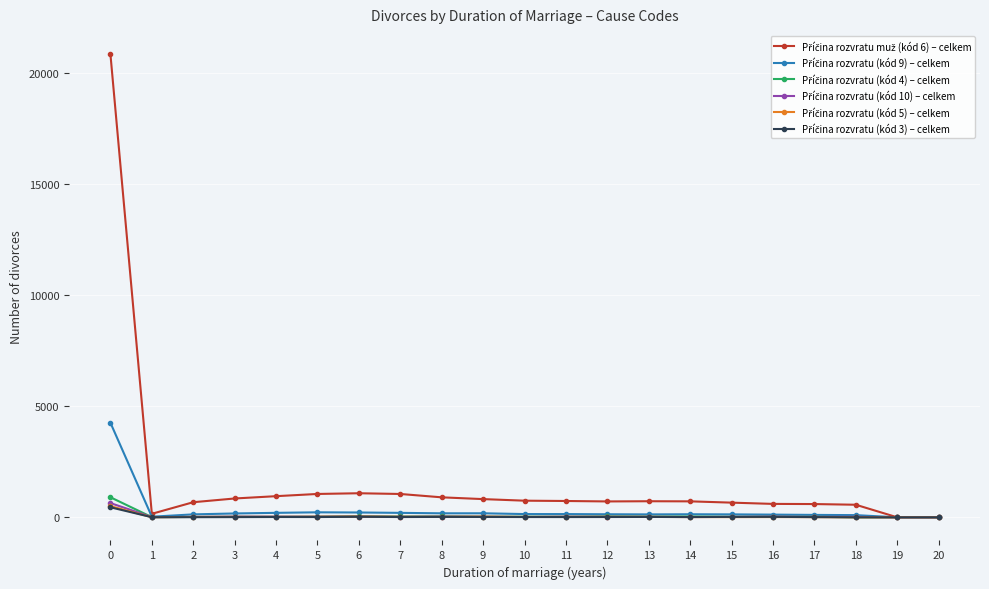

What is the value of the Příčina rozvratu muž (kód 6) – celkem point at the 10th from the left?

820